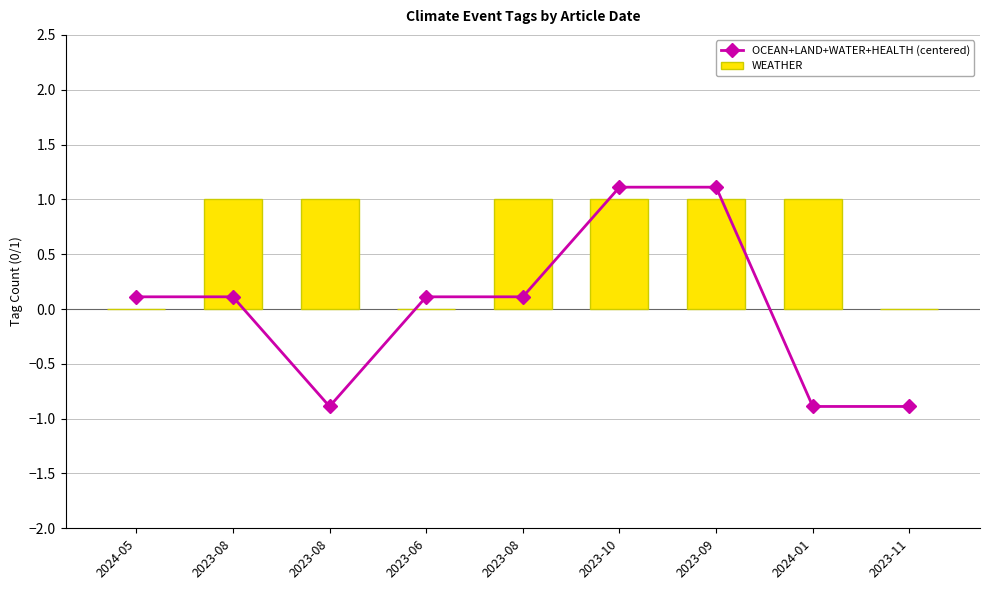

The OCEAN+LAND+WATER+HEALTH (centered) series shows 1.1 at 2023-10. True or false?

True